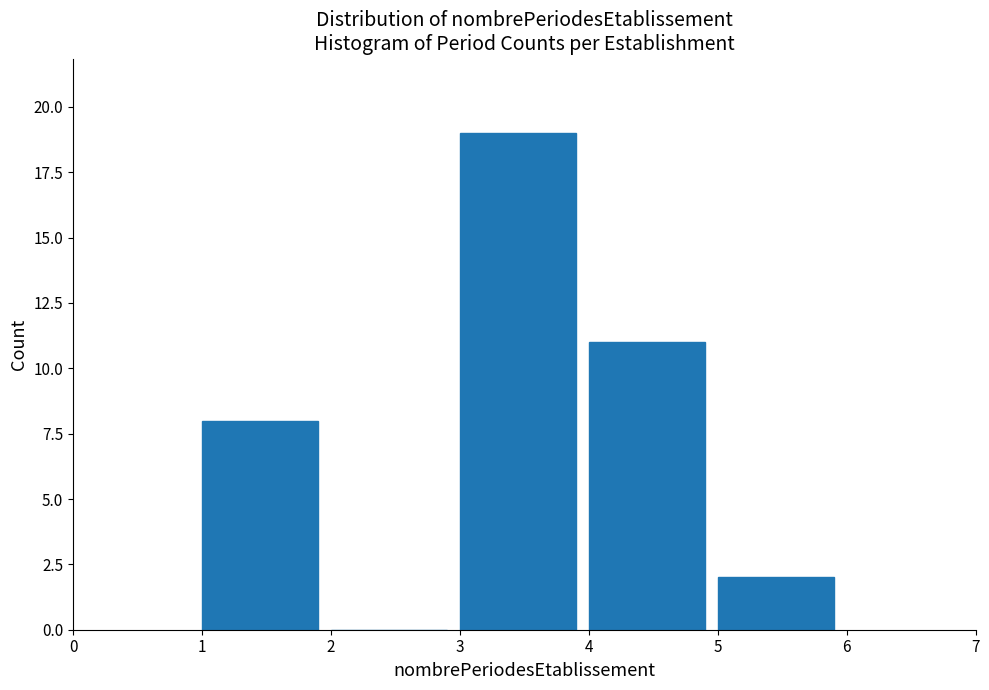

How tall is the bar that spans 3 to 4 on the x-axis? The values are not printed on the chart, so give them approximately, as read against the axis.

19